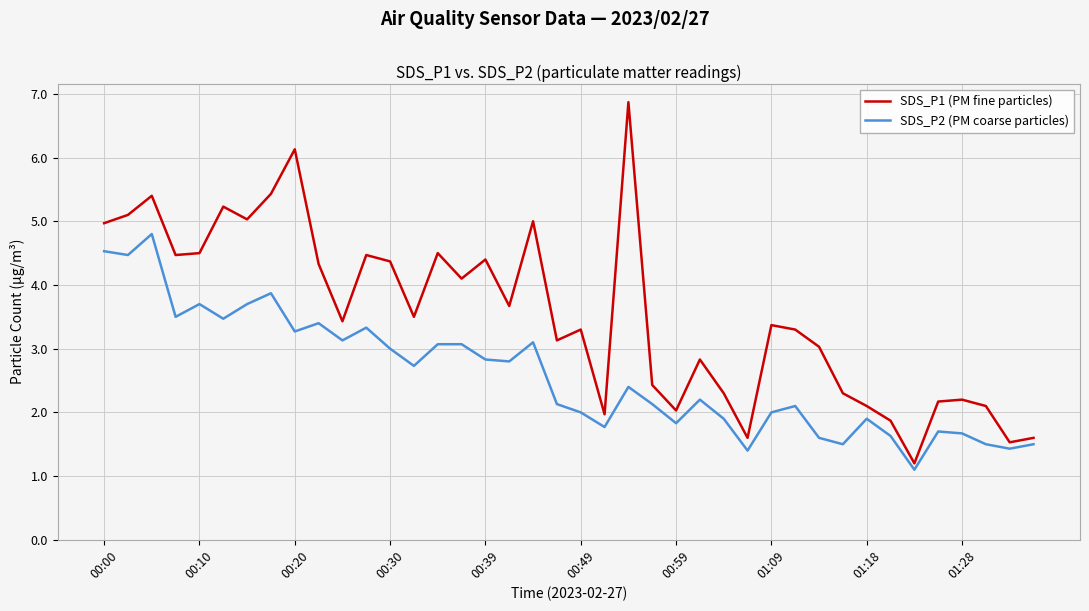

List the series in order of their overall mean, highest first.

SDS_P1 (PM fine particles), SDS_P2 (PM coarse particles)